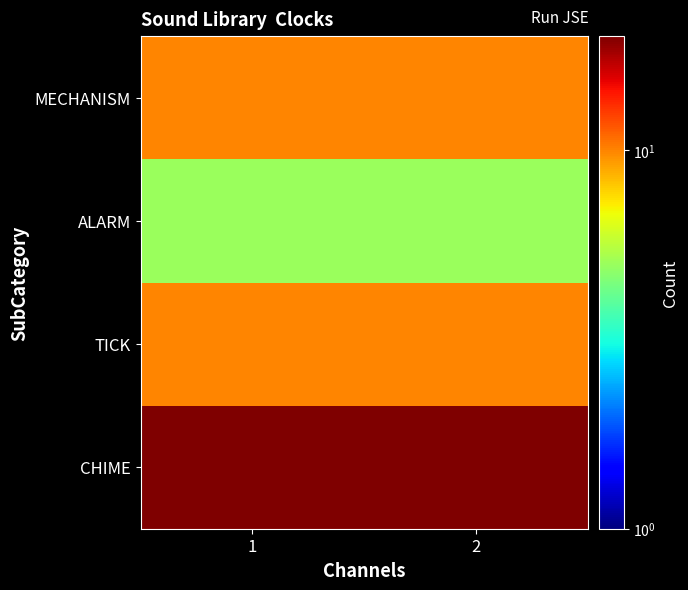

Which label corresponds to the smallest value in the chart?

1